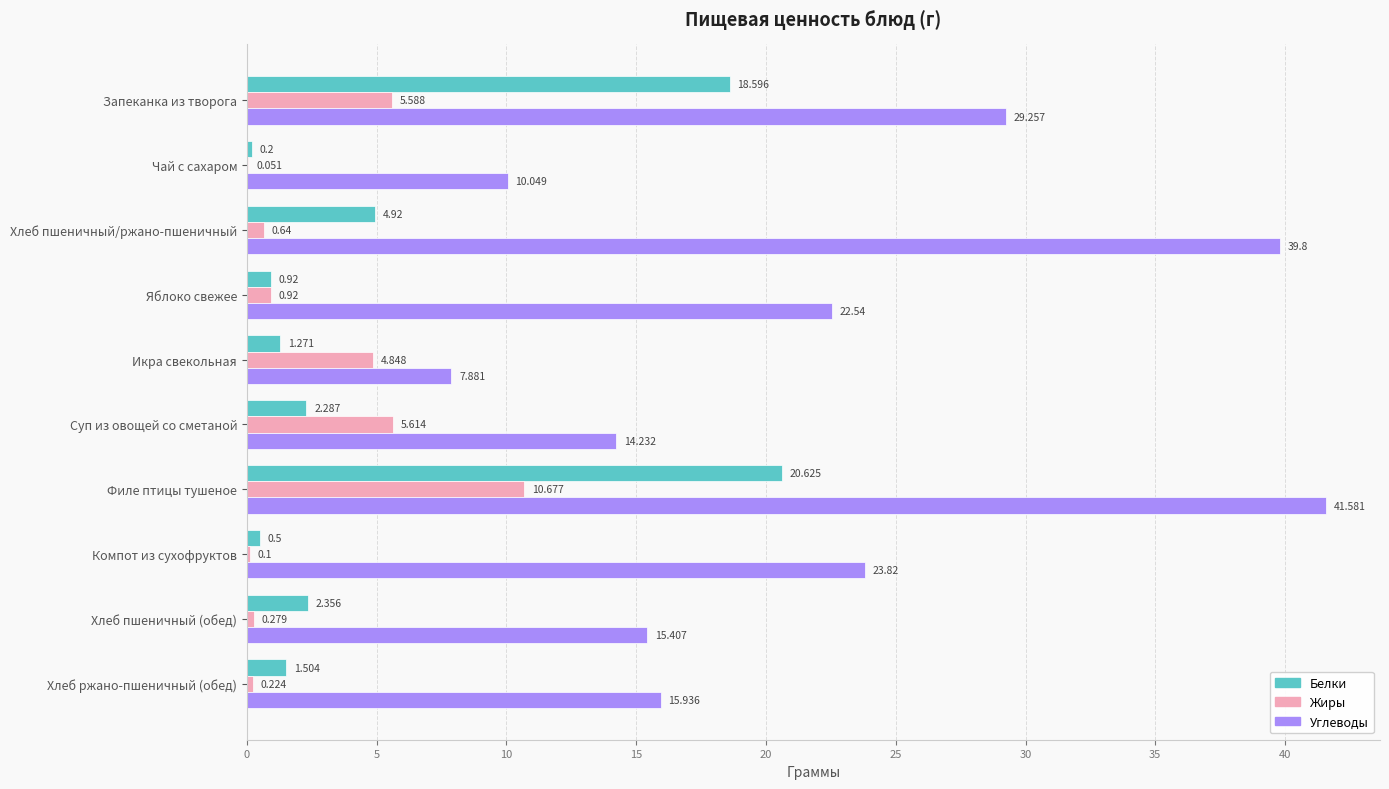

Which label corresponds to the largest value in the chart?

Филе птицы тушеное